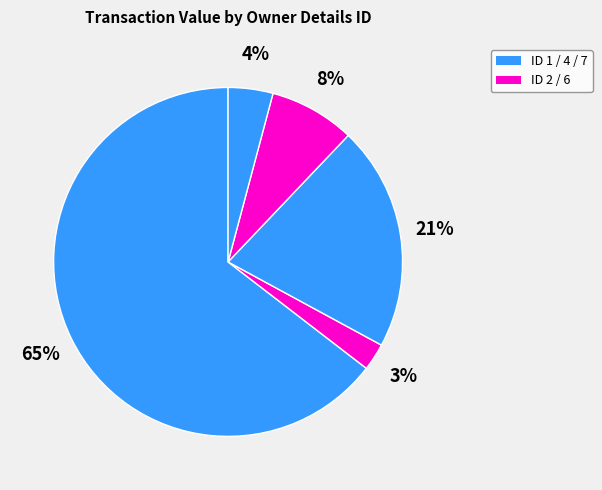

How many segments does this pie chart have?

5